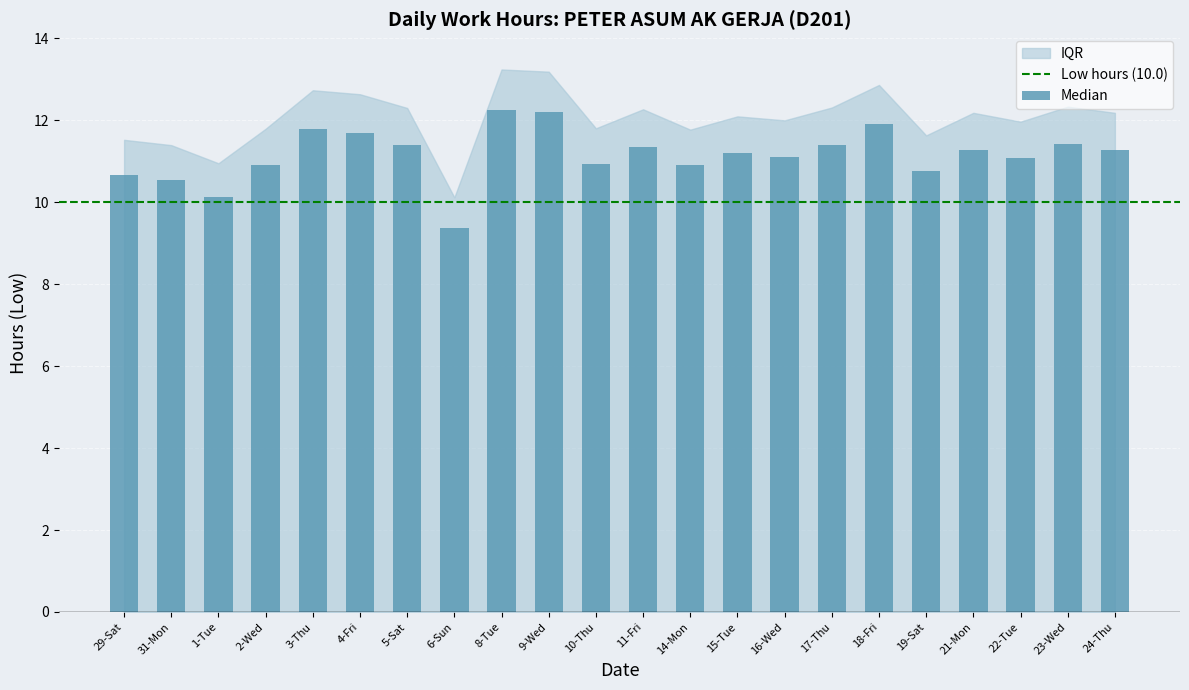

Between 29-Sat and 1-Tue, which is larger?

29-Sat